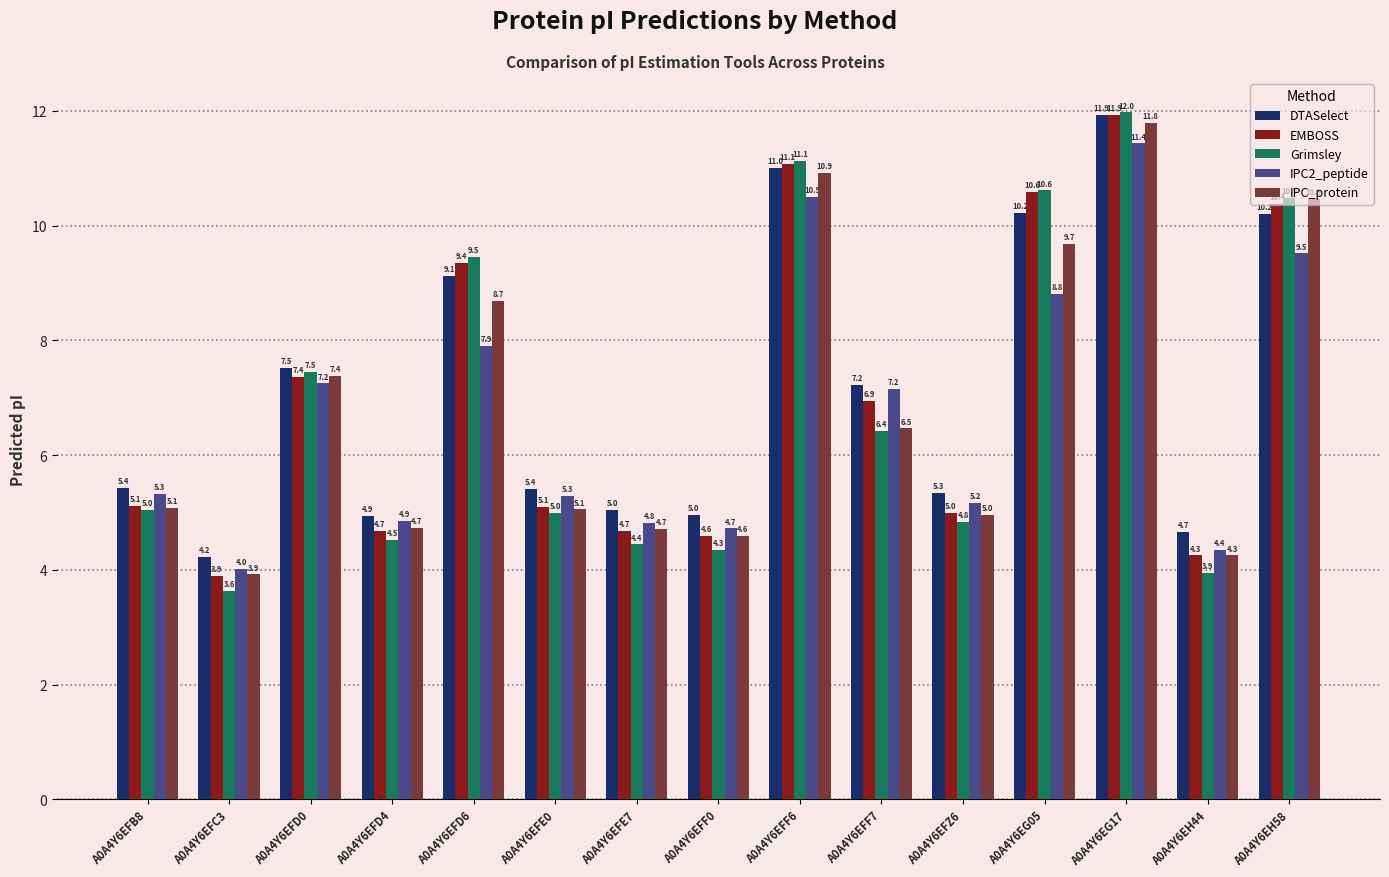

The DTASelect series shows 5.3 at A0A4Y6EFZ6. True or false?

True